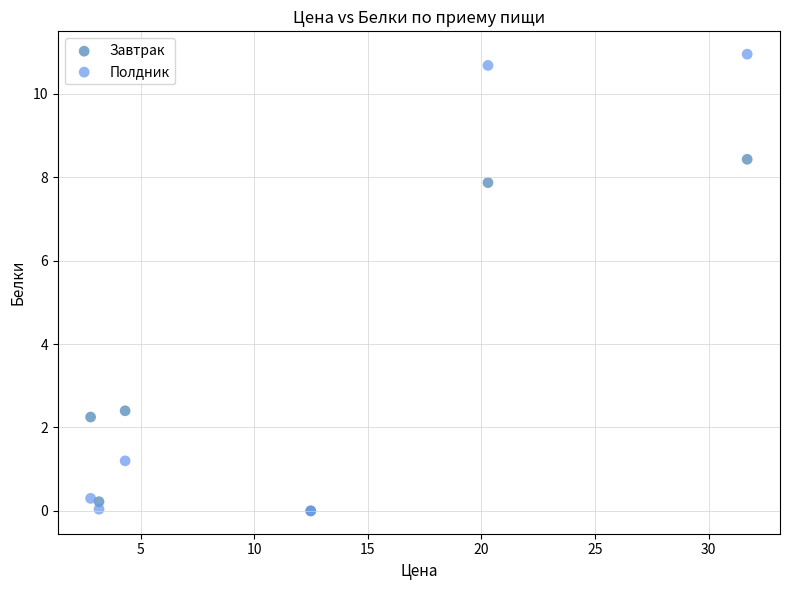

In the Завтрак series, what Y value is closest to 4?

2.4